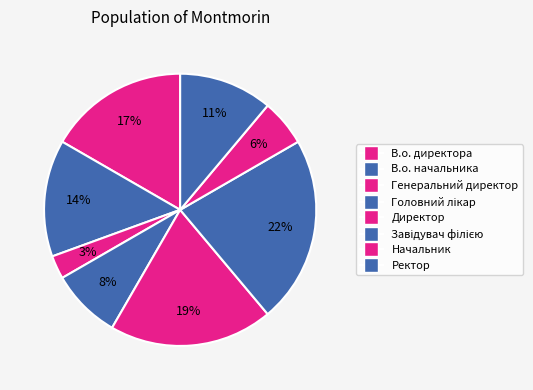

How many segments does this pie chart have?

8